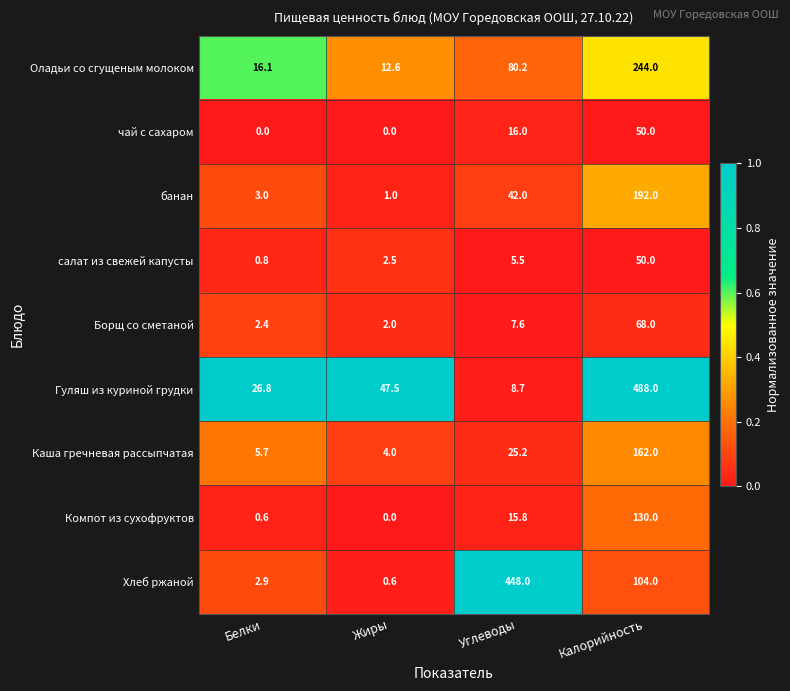

Which series has the largest total across all categories?

Гуляш из куриной грудки